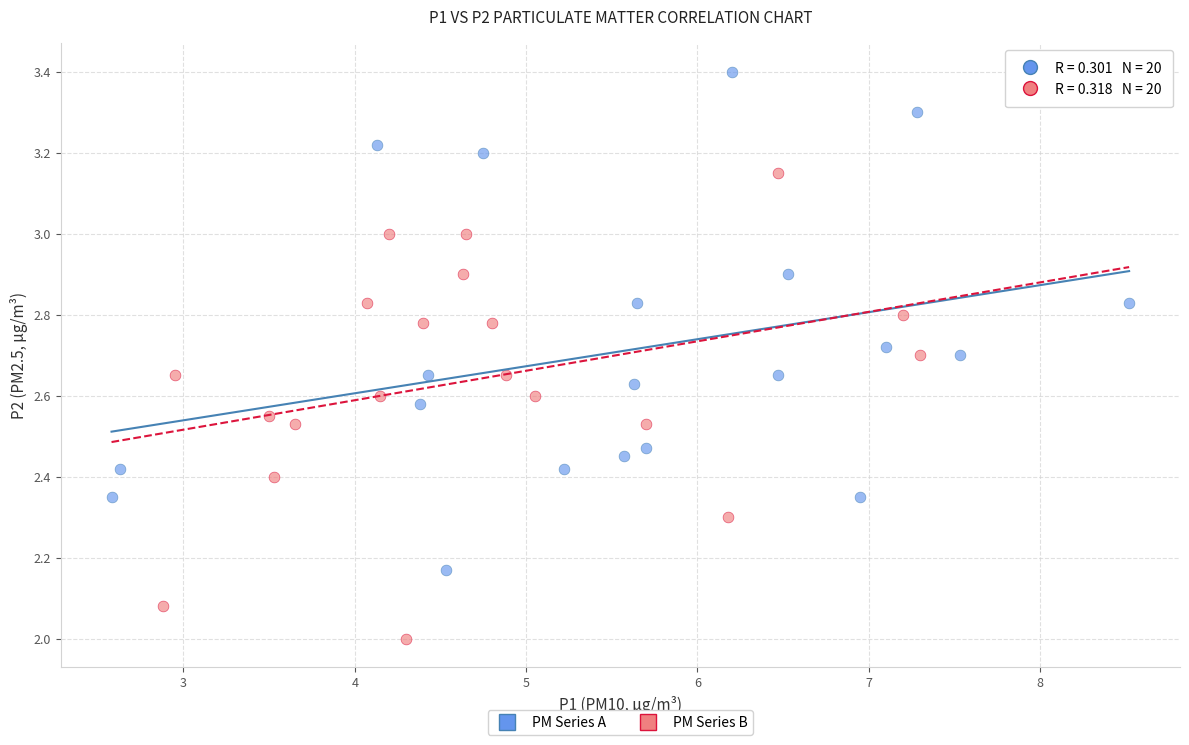

Which series contains the highest Y value?

PM Series A